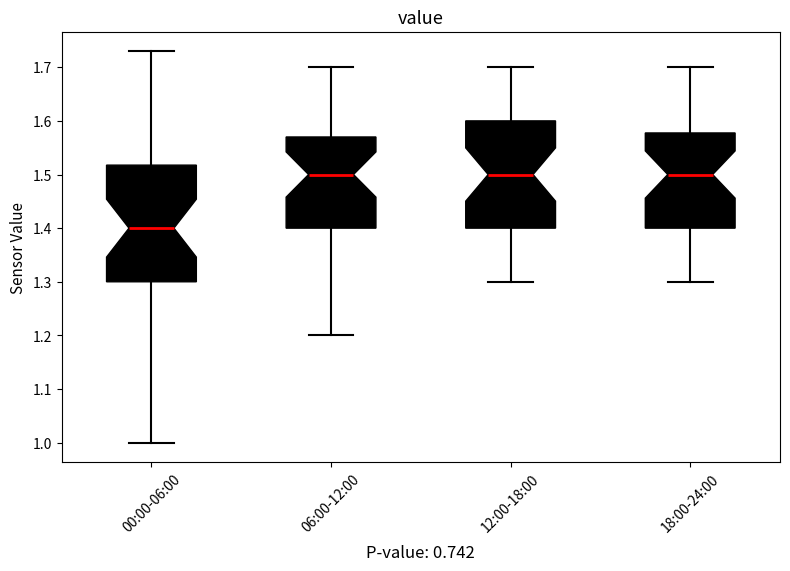

Reading left to right, transcribe this box plot: for each box, give where its median line is, the range the box spans, and where its two whiskers end, as read against the y-axis. The values are not printed on the chart, so give them approximately, as read against the axis.

00:00-06:00: median 1.40, box 1.30 to 1.52, whiskers 1.00 to 1.73
06:00-12:00: median 1.50, box 1.40 to 1.57, whiskers 1.20 to 1.70
12:00-18:00: median 1.50, box 1.40 to 1.60, whiskers 1.30 to 1.70
18:00-24:00: median 1.50, box 1.40 to 1.58, whiskers 1.30 to 1.70